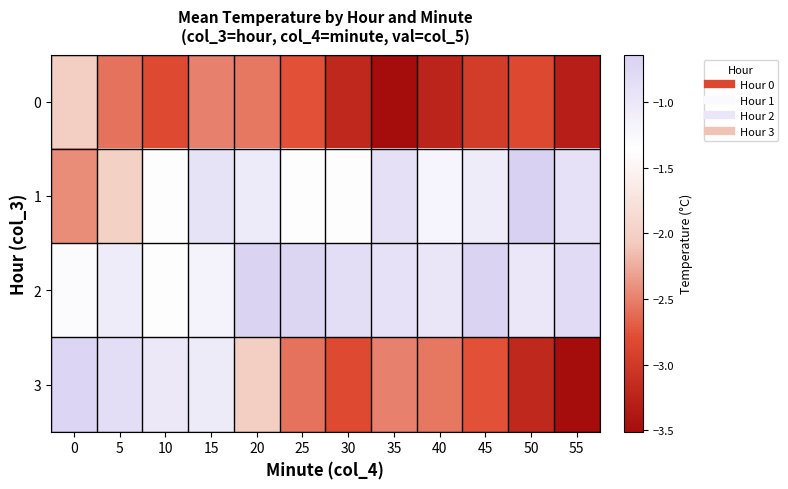

At which category does the chart reach its peak across all series?

50